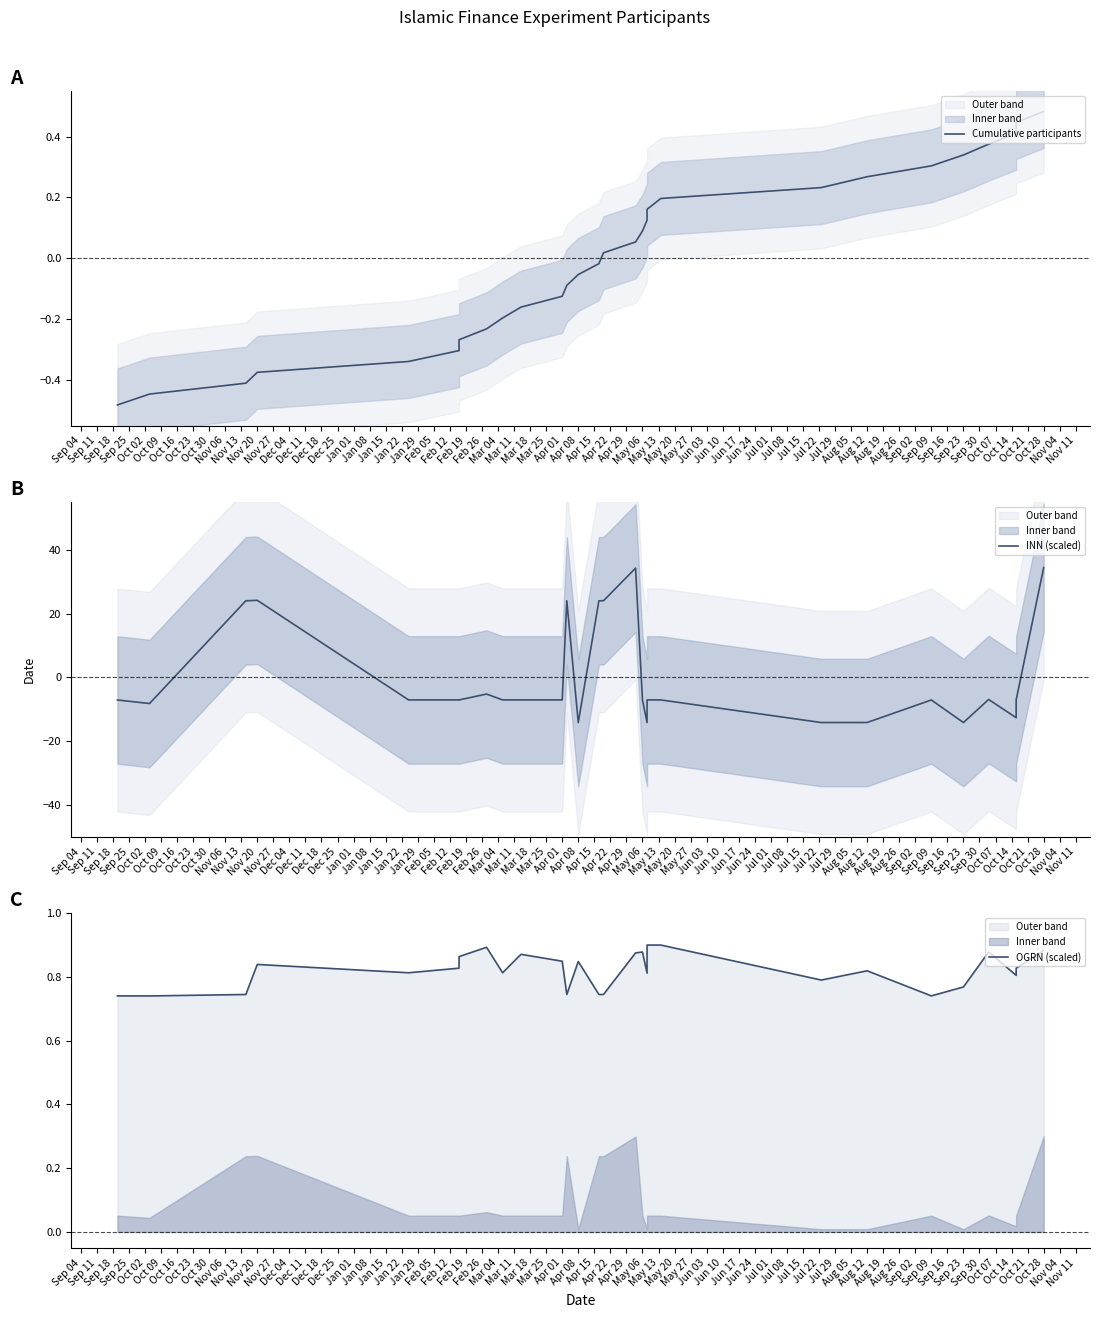

Is it true that Cumulative participants equals -0.7 at Sep 11?

False